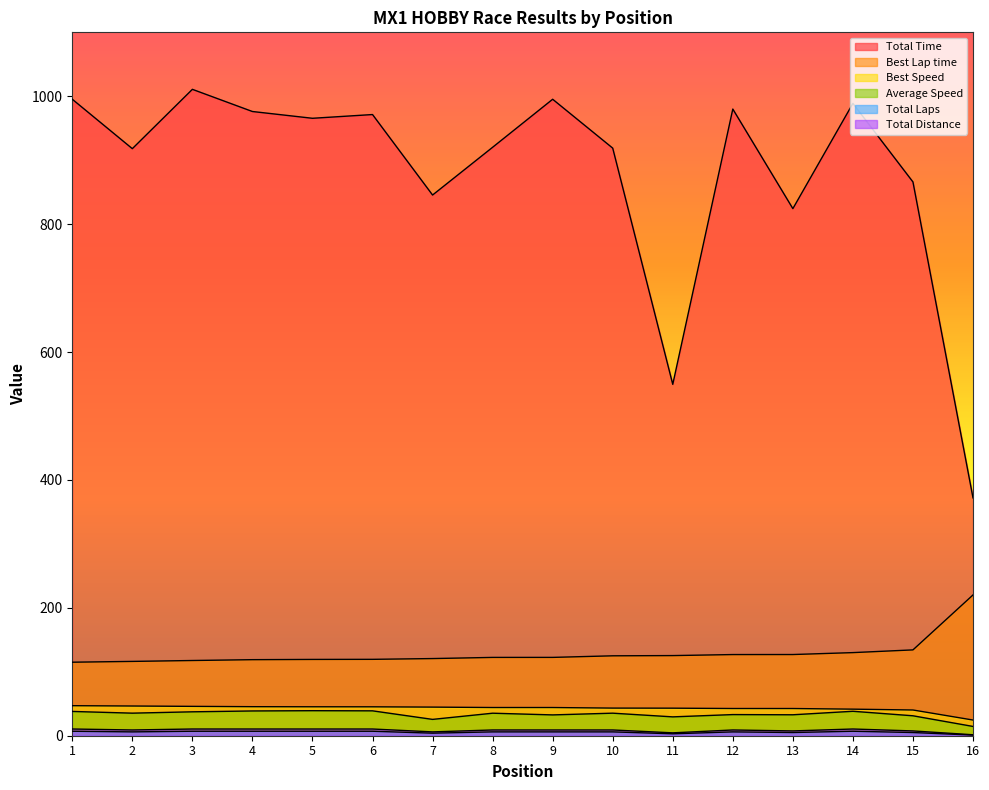

Reading right to left, list all the values displayed in this chart.

Total Time: 16=371.9	15=866.0	14=988.9	13=824.3	12=980.0	11=549.5	10=918.9	9=995.3	8=920.2	7=845.6	6=971.4	5=965.6	4=976.2	3=1010.9	2=918.1	1=995.4
Best Lap time: 16=220.2	15=134.2	14=130.0	13=127.0	12=126.9	11=125.3	10=125.0	9=122.5	8=122.5	7=120.7	6=119.5	5=119.3	4=118.9	3=117.6	2=116.2	1=115.0
Best Speed: 16=24.5	15=40.2	14=41.5	13=42.5	12=42.5	11=43.1	10=43.2	9=44.1	8=44.1	7=44.8	6=45.2	5=45.3	4=45.4	3=45.9	2=46.5	1=47.0
Average Speed: 16=14.5	15=31.2	14=38.2	13=32.8	12=33.1	11=29.5	10=35.3	9=32.6	8=35.2	7=25.5	6=38.9	5=39.1	4=38.7	3=37.4	2=35.3	1=38.0
Total Laps: 16=1.0	15=5.0	14=7.0	13=5.0	12=6.0	11=3.0	10=6.0	9=6.0	8=6.0	7=4.0	6=7.0	5=7.0	4=7.0	3=7.0	2=6.0	1=7.0
Total Distance: 16=1.5	15=7.5	14=10.5	13=7.5	12=9.0	11=4.5	10=9.0	9=9.0	8=9.0	7=6.0	6=10.5	5=10.5	4=10.5	3=10.5	2=9.0	1=10.5